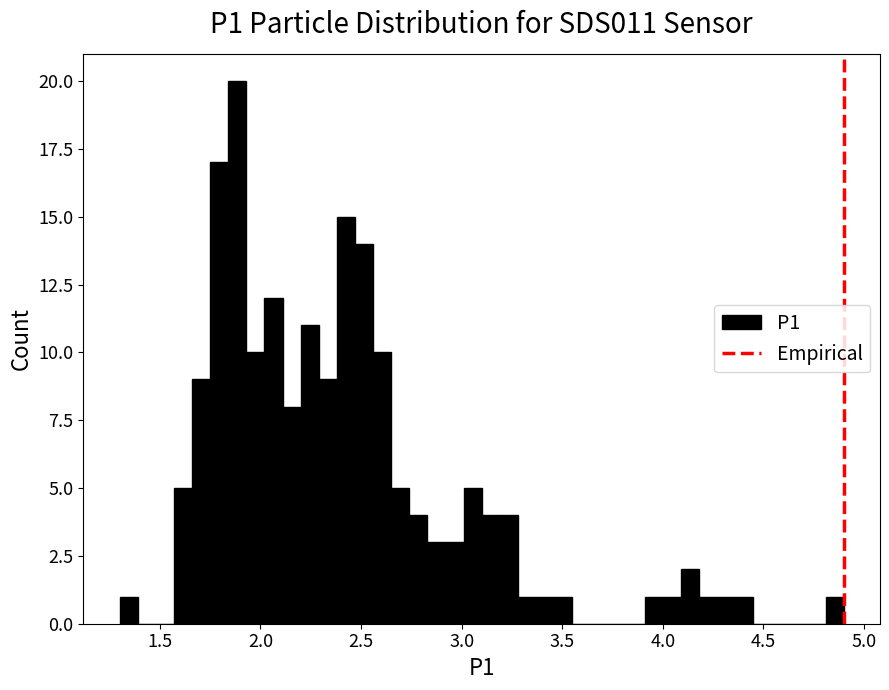

Read against the x-axis, roughly where is the centre of the tallest bar?

1.90